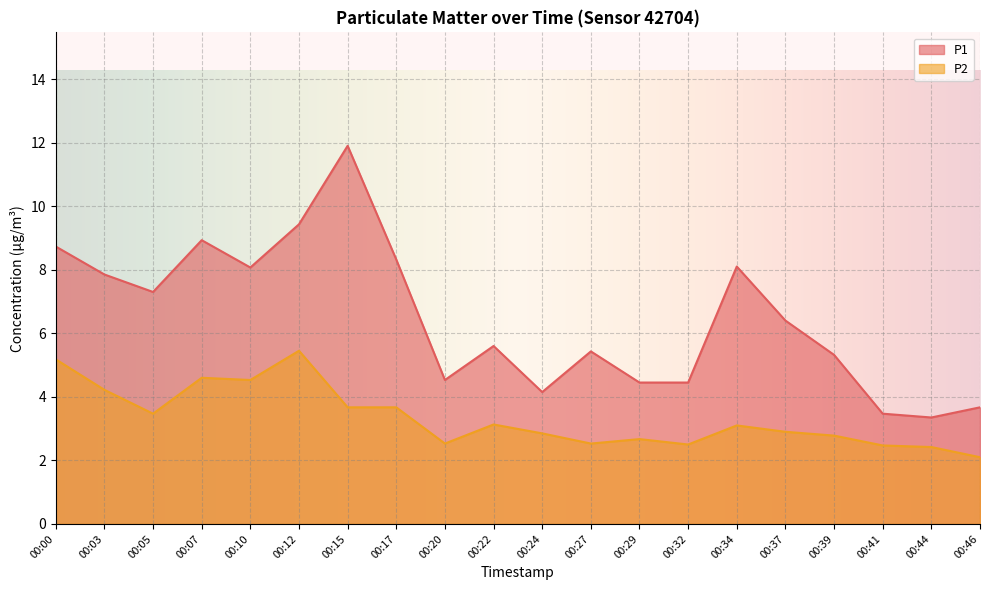

The P2 series shows 3.1 at 00:34. True or false?

True